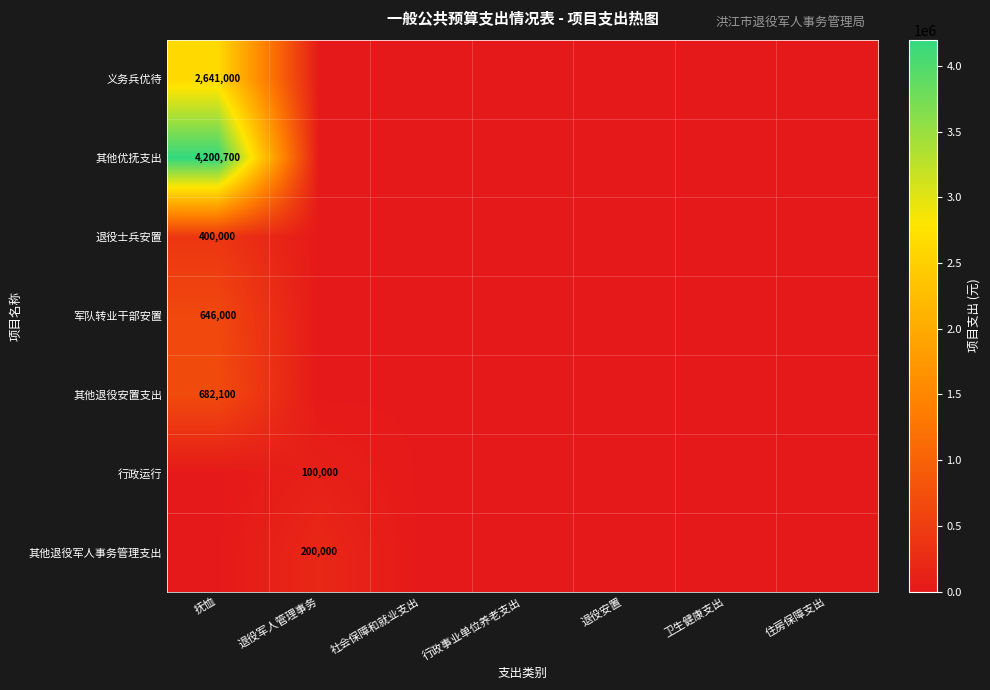

The value of 其他优抚支出 at 卫生健康支出 is 1842290. True or false?

False